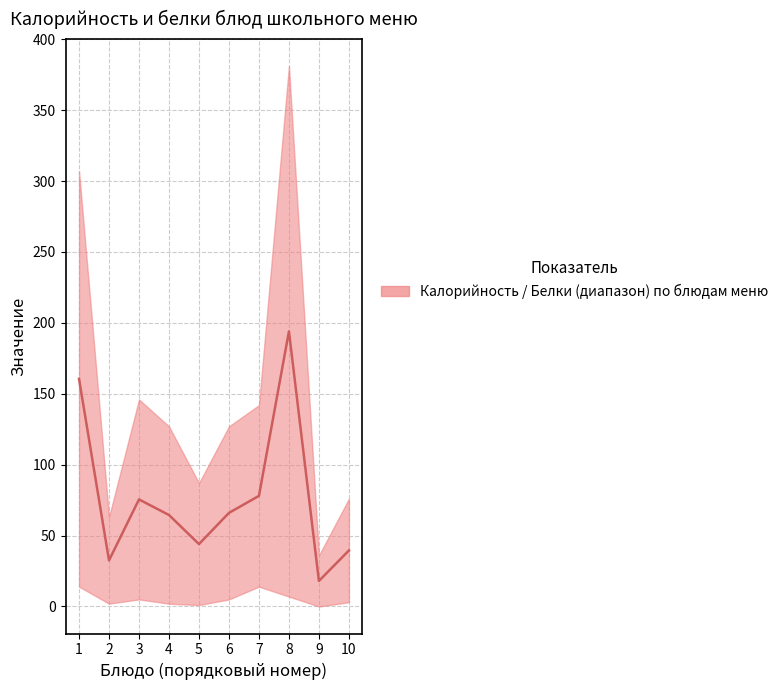

List the labels in order of value, largest first.

8, 1, 7, 3, 6, 4, 5, 10, 2, 9